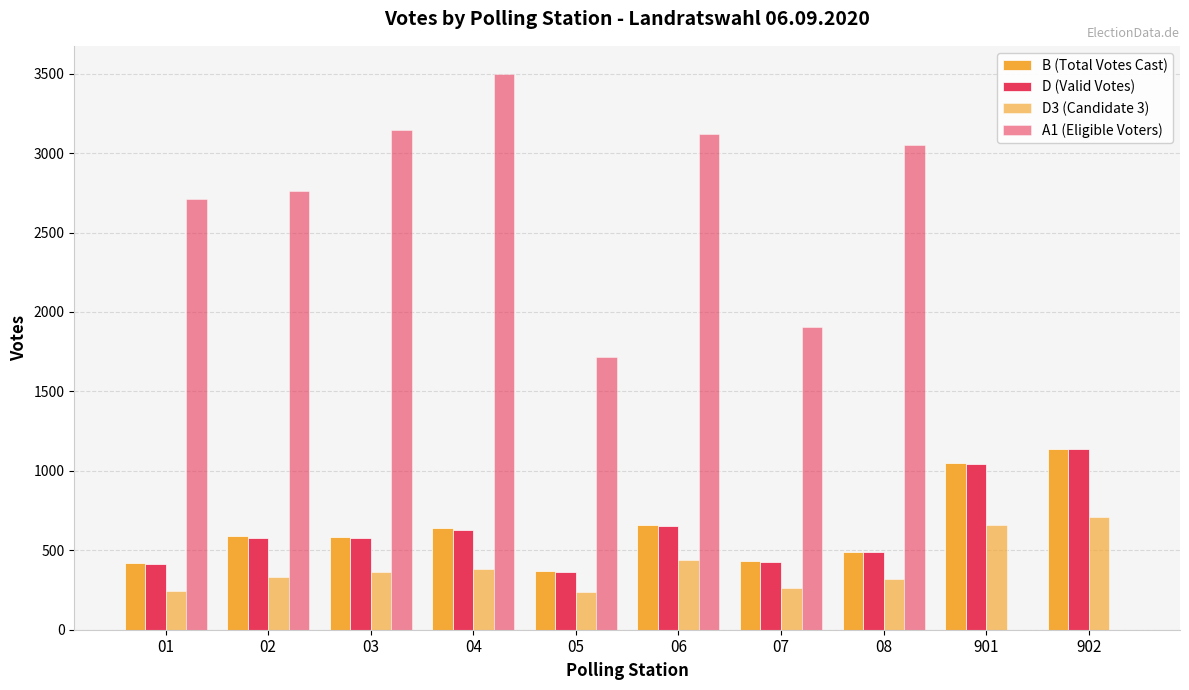

The A1 (Eligible Voters) series shows 3500 at 04. True or false?

True